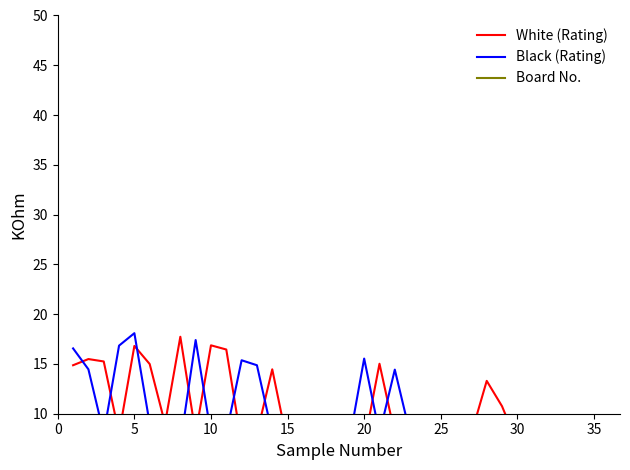

Which series has the widest spread of values?

Black (Rating)